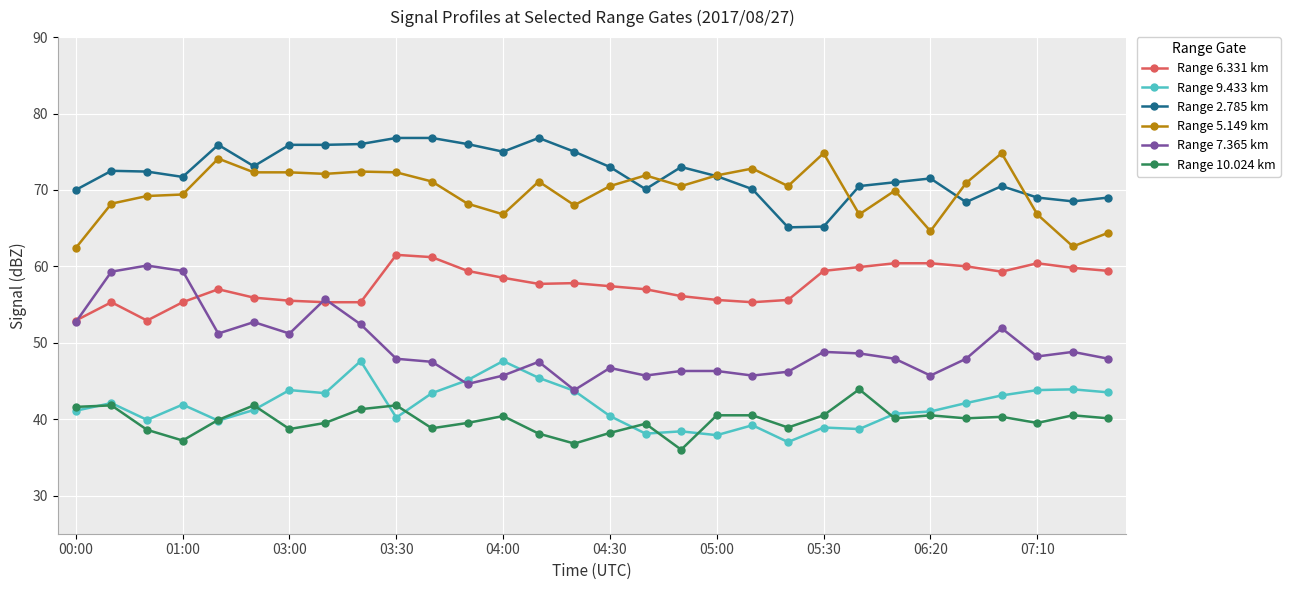

True or false: Range 2.785 km and Range 7.365 km intersect in this chart.

False